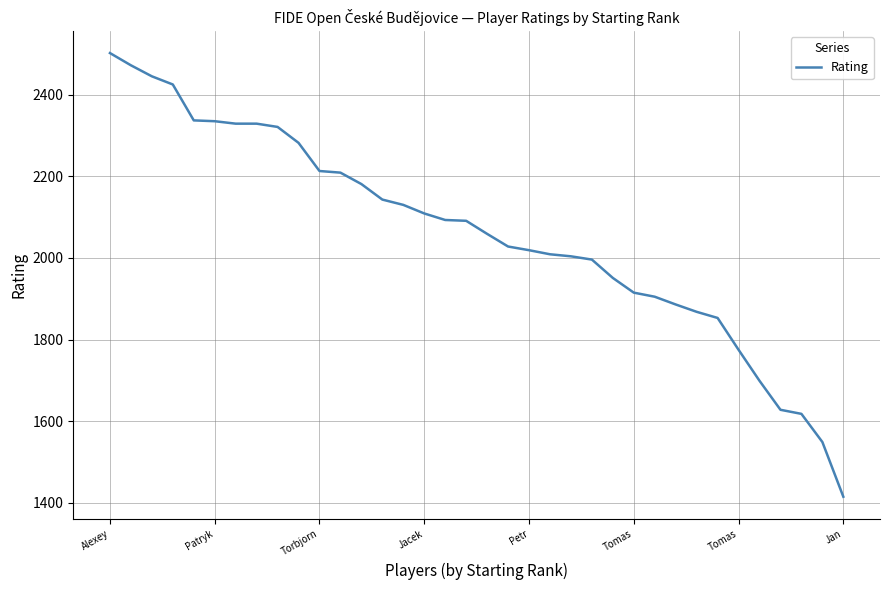

How many lines are shown in the chart?

1